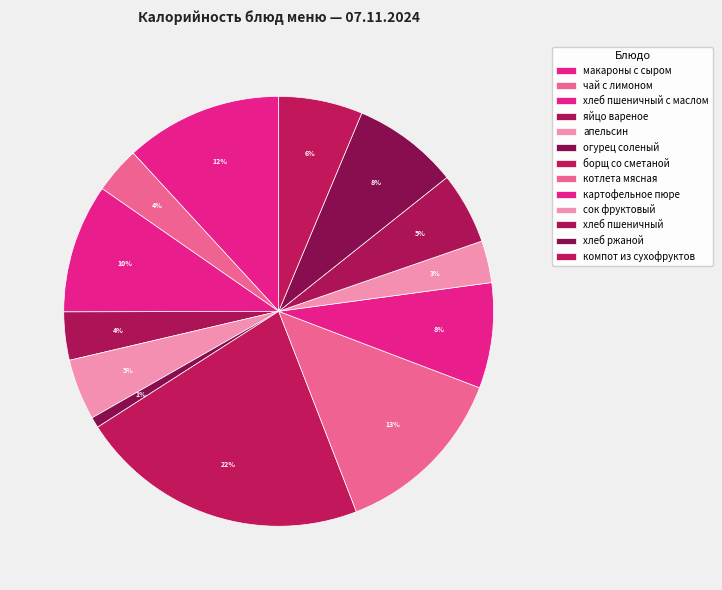

True or false: хлеб пшеничный accounts for 1% of the total.

False